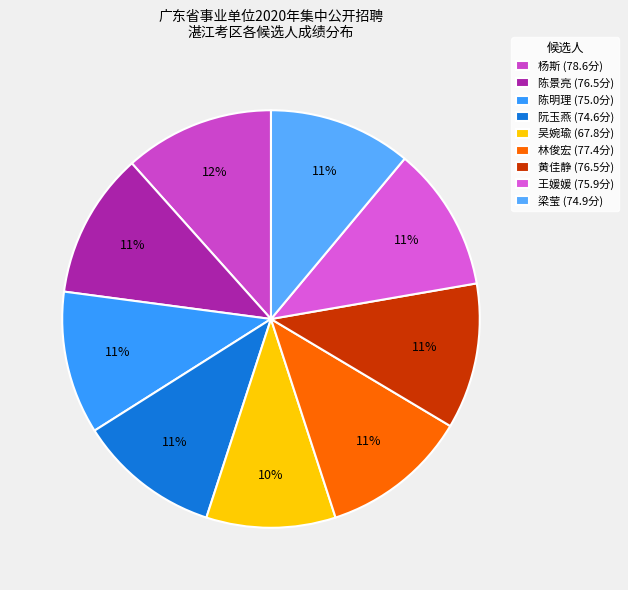

Is it true that 陈景亮 is 11% of the pie?

True